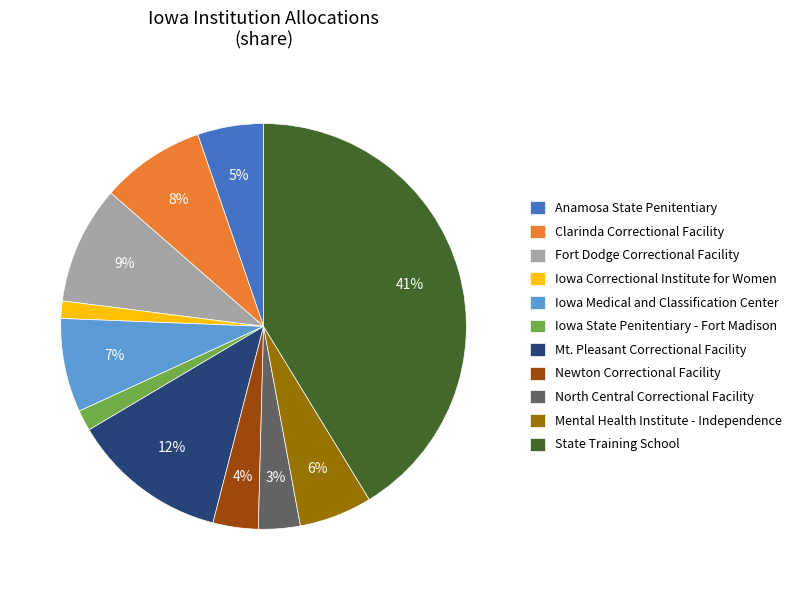

The Newton Correctional Facility slice represents 4% of the pie. True or false?

True